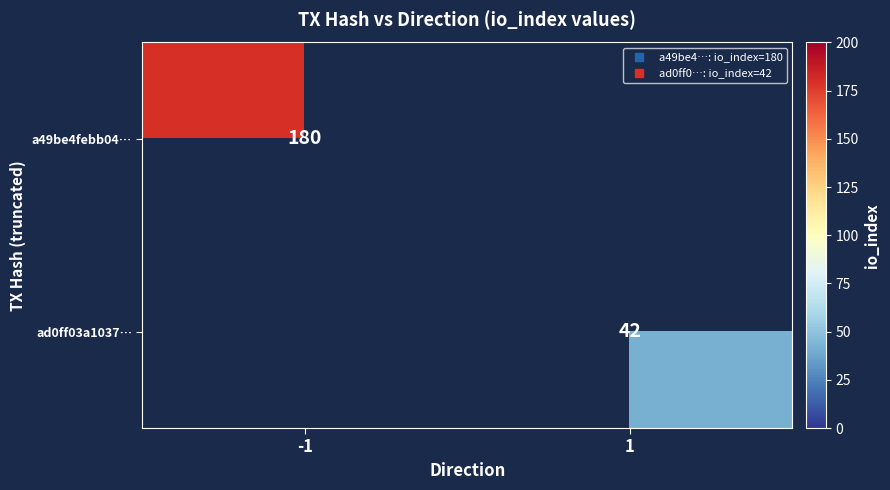

Count the a49be4febb04… values in the range 0 to 180.

2